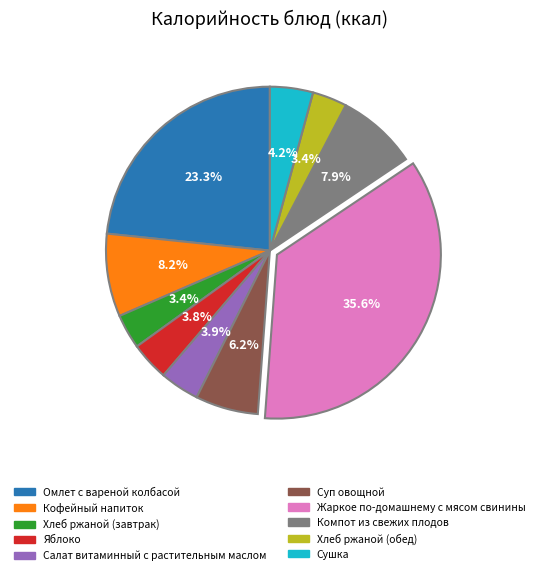

Combined, what portion of the pie is Компот из свежих плодов and Жаркое по-домашнему с мясом свинины?

43.5%